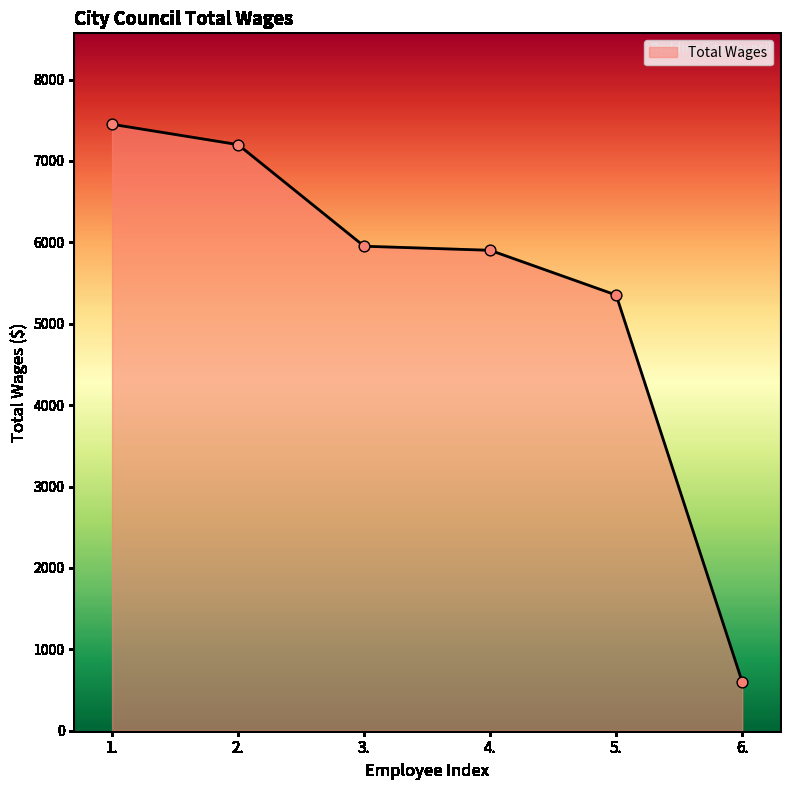

Approximately how many times larger is the value at 3. compared to 2.?

0.8